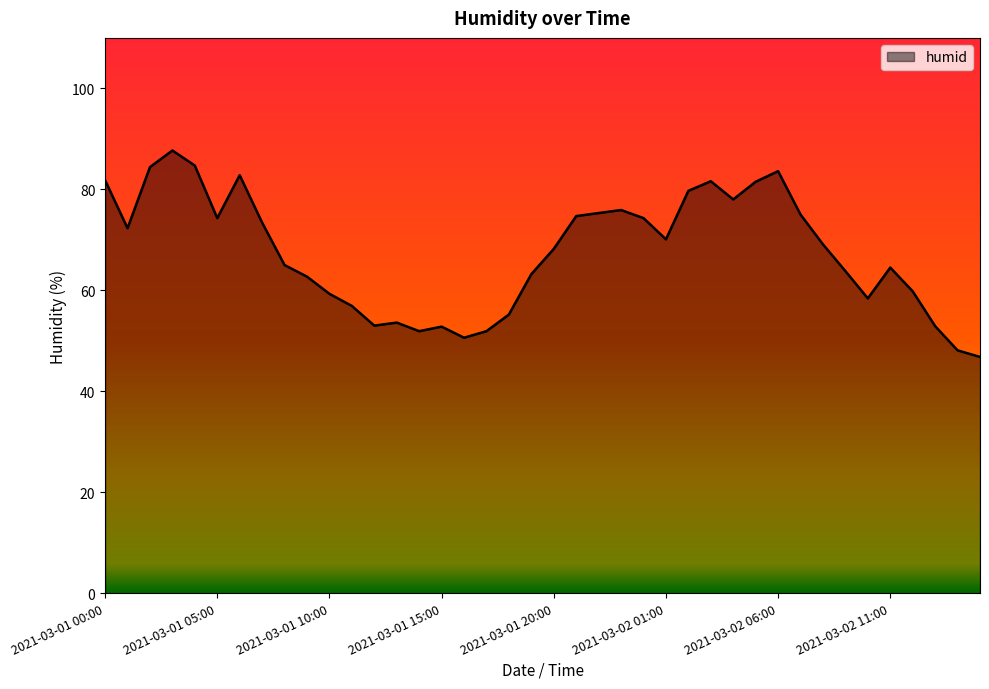

What is the smallest value displayed?

46.8